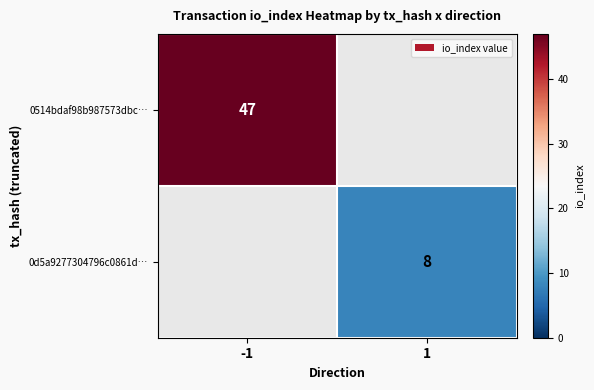

Is it true that 0d5a9277304796c0861d… equals 8 at 1?

True